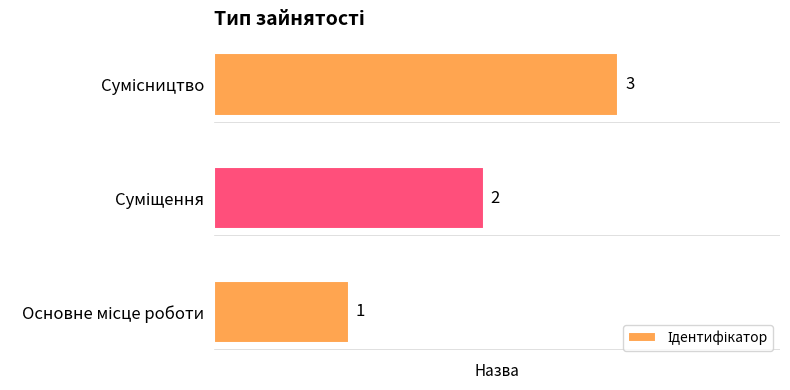

How many values are between 1 and 3?

3